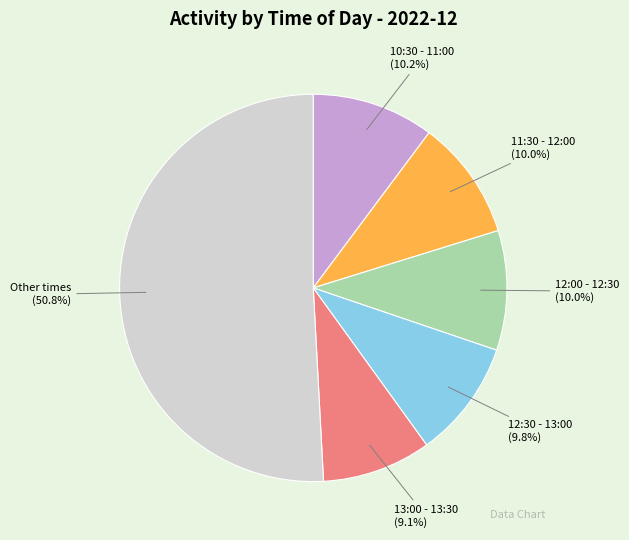

Which slice is the smallest?

13:00 - 13:30